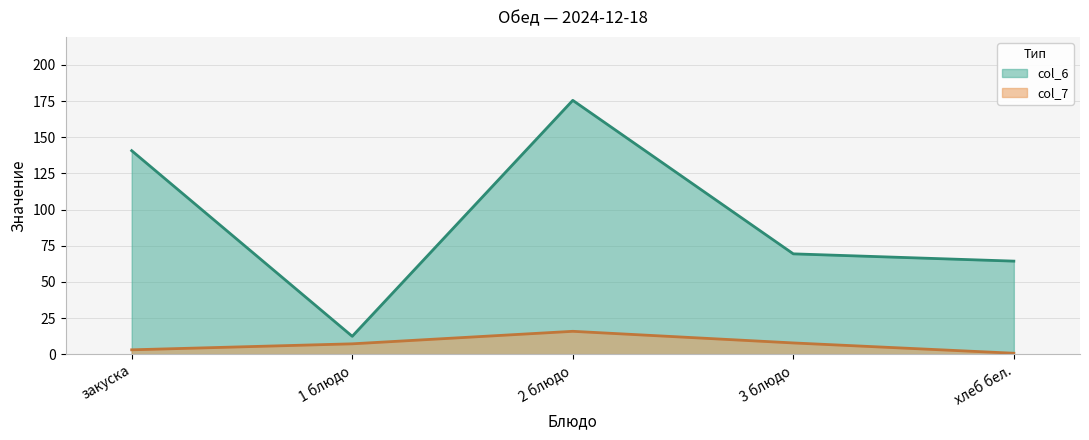

What is the minimum value for col_7?

0.6